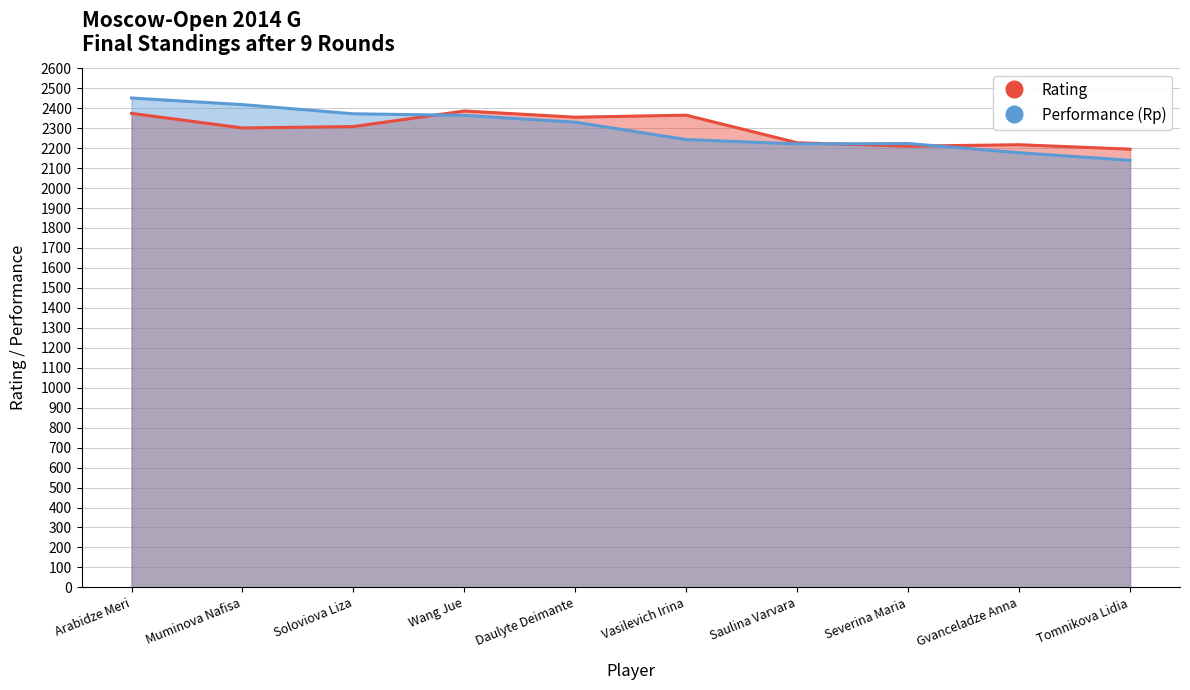

What value does the Performance (Rp) series have at Daulyte Deimante, to the nearest 50?

2350